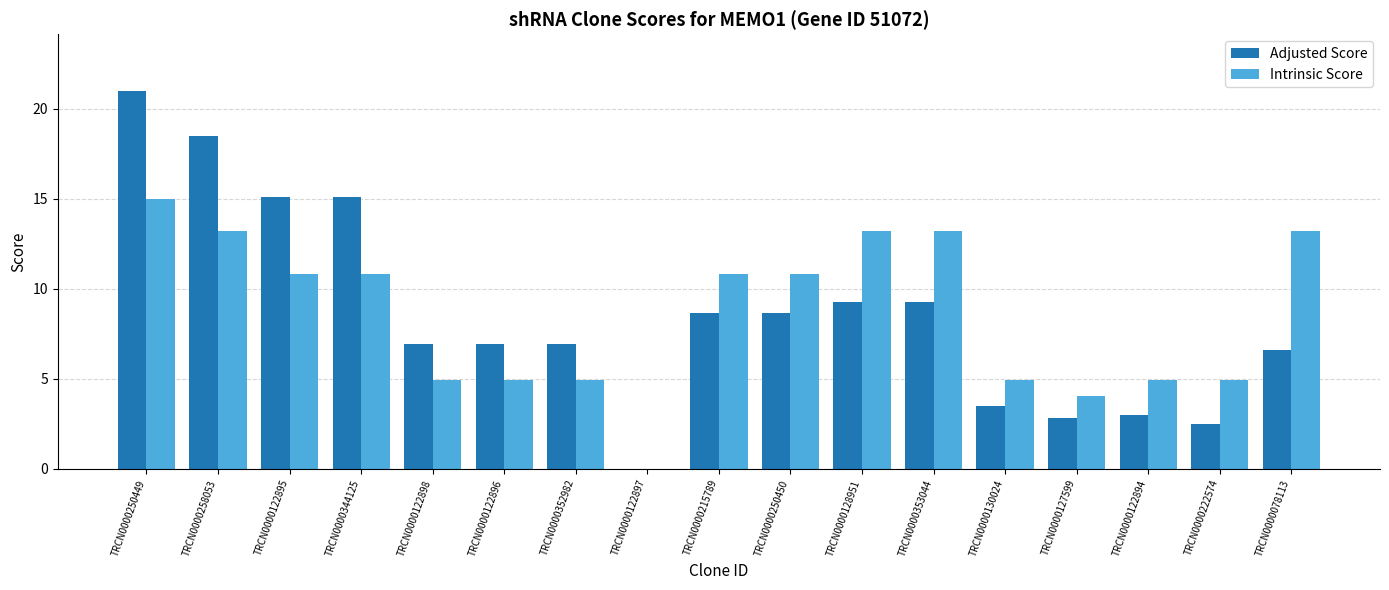

The Intrinsic Score series shows 8.0 at TRCN0000222574. True or false?

False